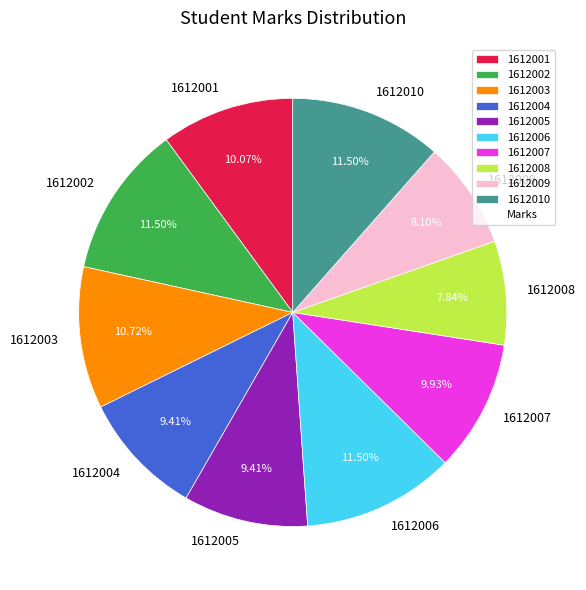

Which has a higher value, 1612008 or 1612010?

1612010